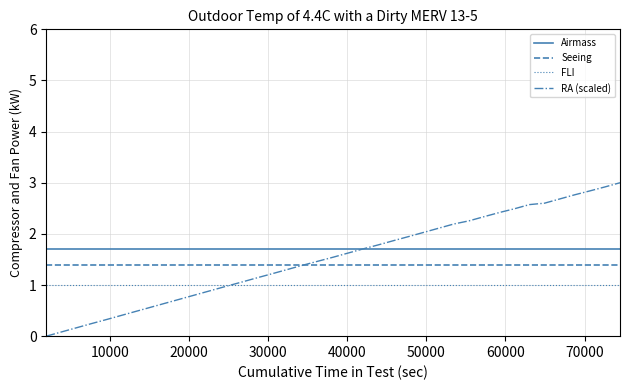

List the series in order of their peak value, highest first.

RA (scaled), Airmass, Seeing, FLI